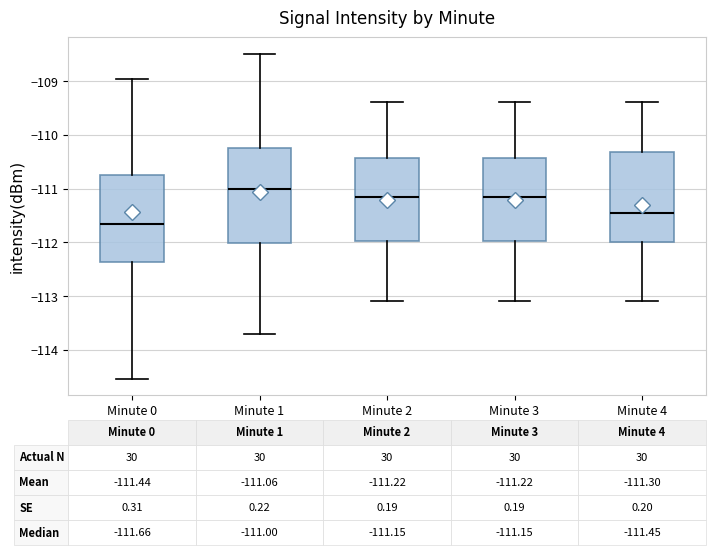

Which box's median line is the highest?

Minute 1